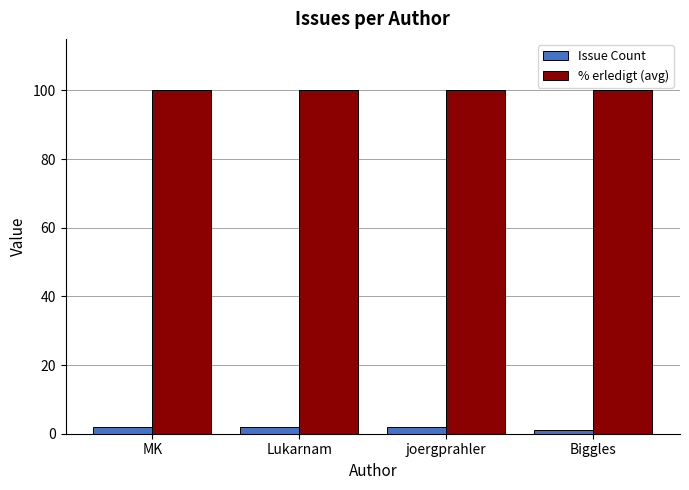

Which series has the largest total across all categories?

% erledigt (avg)